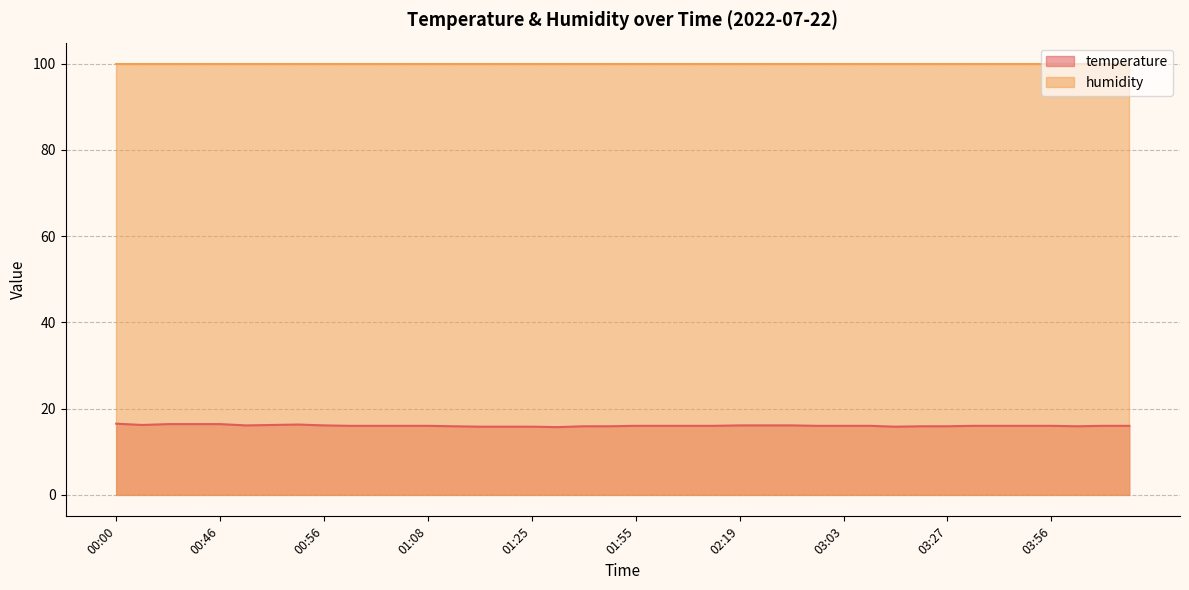

The temperature series shows 26.1 at 02:19. True or false?

False